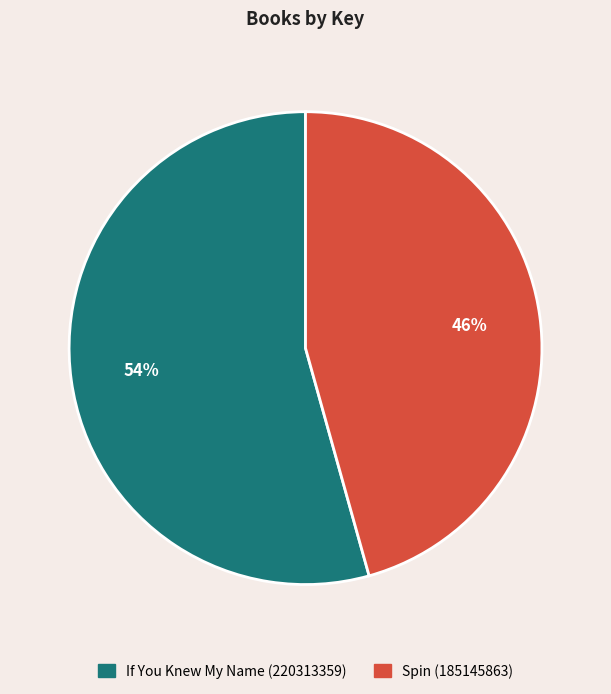

Does Spin account for over 50% of the chart?

No